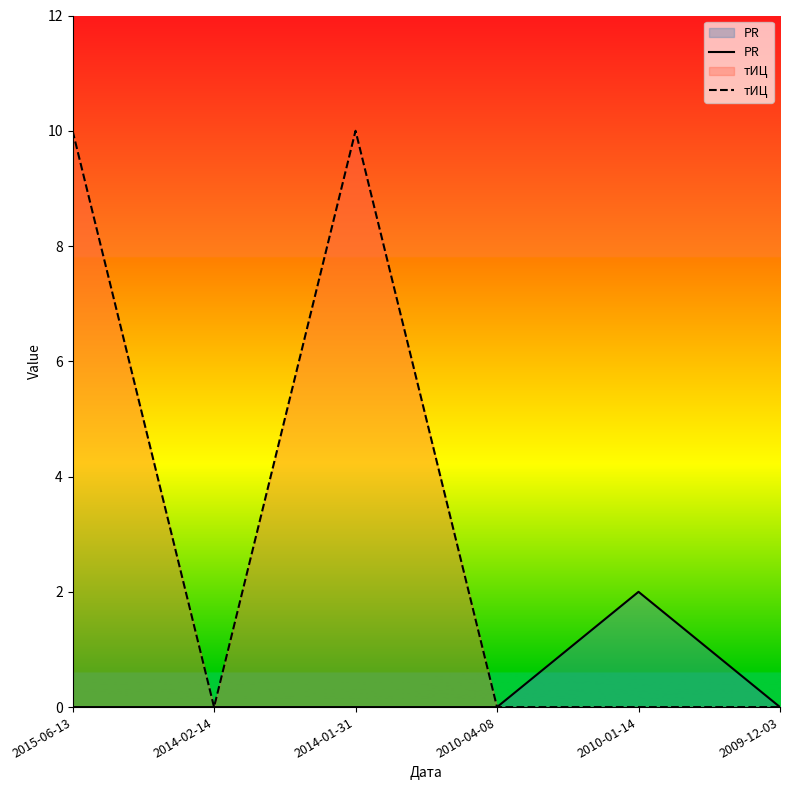

The value of тИЦ at 2009-12-03 is 5. True or false?

False